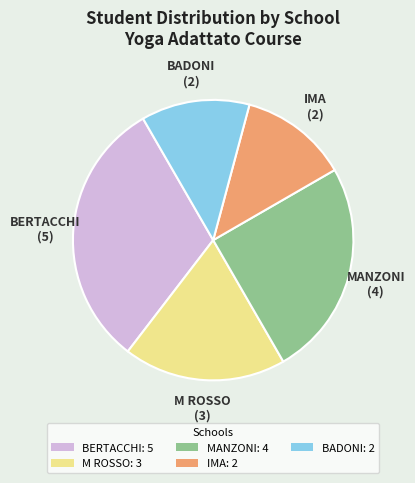

True or false: IMA accounts for 1% of the total.

False